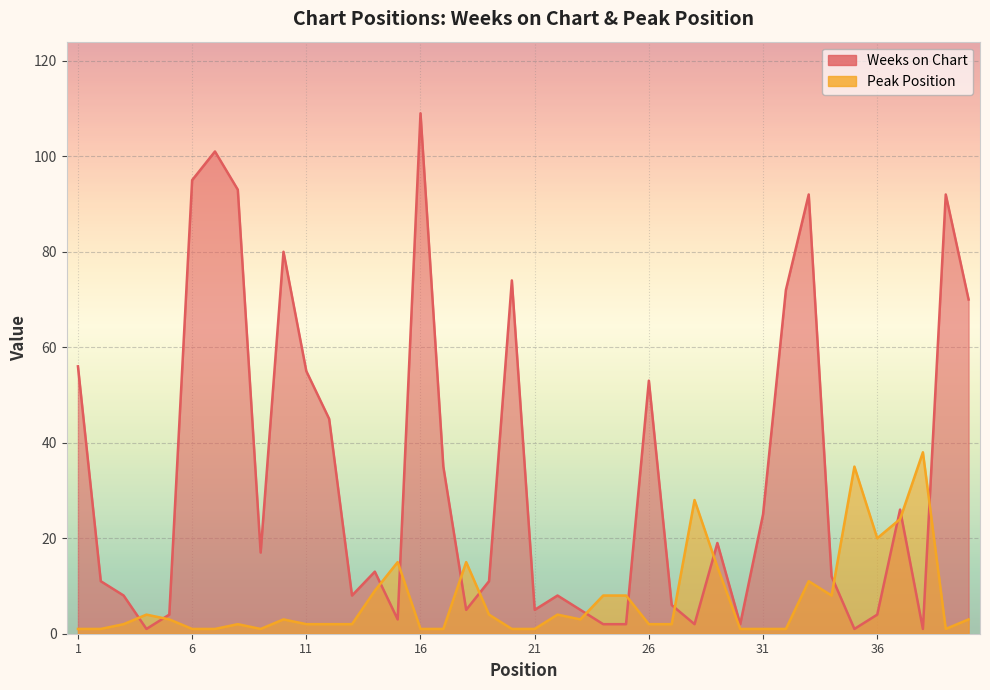

How many data points in Peak Position are less than 3?

20